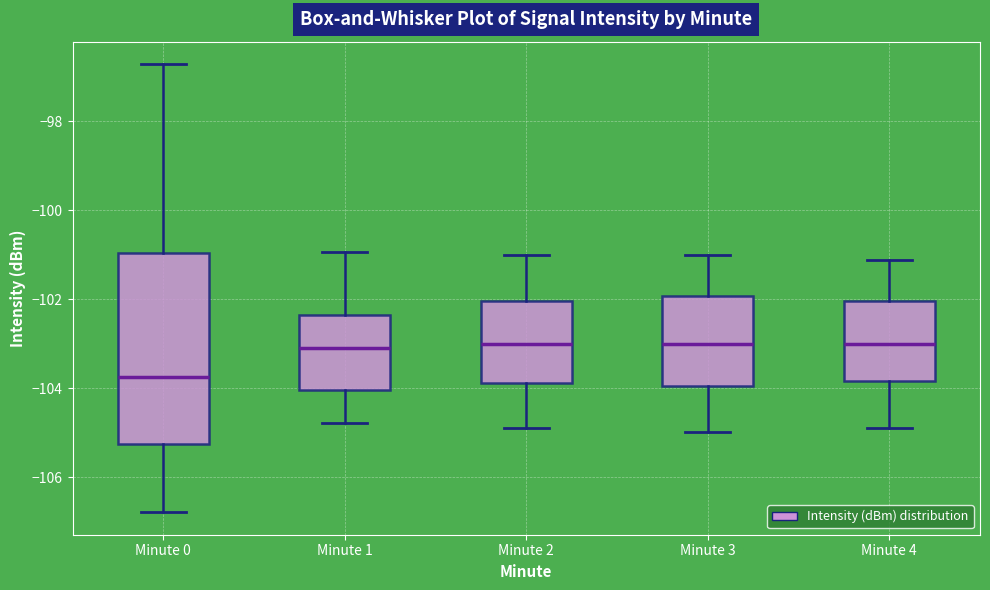

Reading left to right, transcribe this box plot: for each box, give where its median line is, the range the box spans, and where its two whiskers end, as read against the y-axis. The values are not printed on the chart, so give them approximately, as read against the axis.

Minute 0: median -103.8, box -105.2 to -101.0, whiskers -106.8 to -96.8
Minute 1: median -103.0, box -104.0 to -102.4, whiskers -104.8 to -101.0
Minute 2: median -103.0, box -103.8 to -102.0, whiskers -105.0 to -101.0
Minute 3: median -103.0, box -104.0 to -102.0, whiskers -105.0 to -101.0
Minute 4: median -103.0, box -103.8 to -102.0, whiskers -104.8 to -101.2